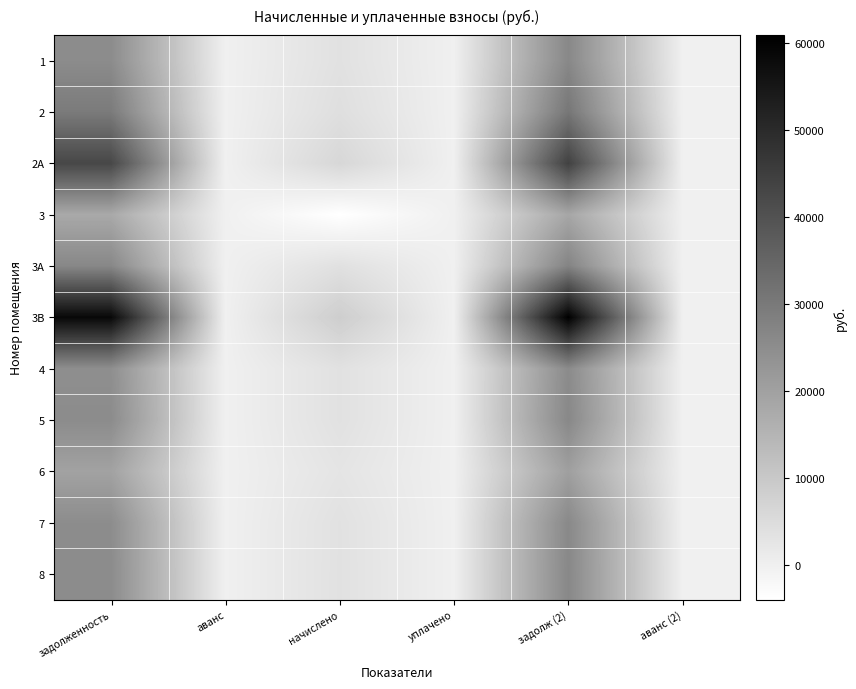

How many series are shown in this chart?

11